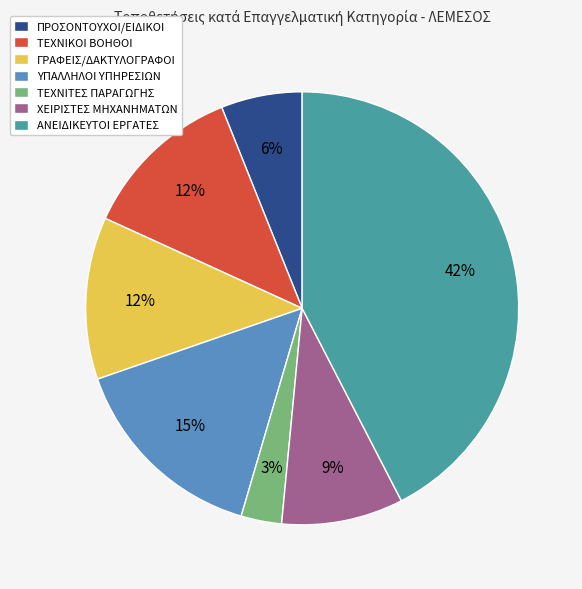

Which category has the smallest portion of the pie?

ΤΕΧΝΙΤΕΣ ΠΑΡΑΓΩΓΗΣ